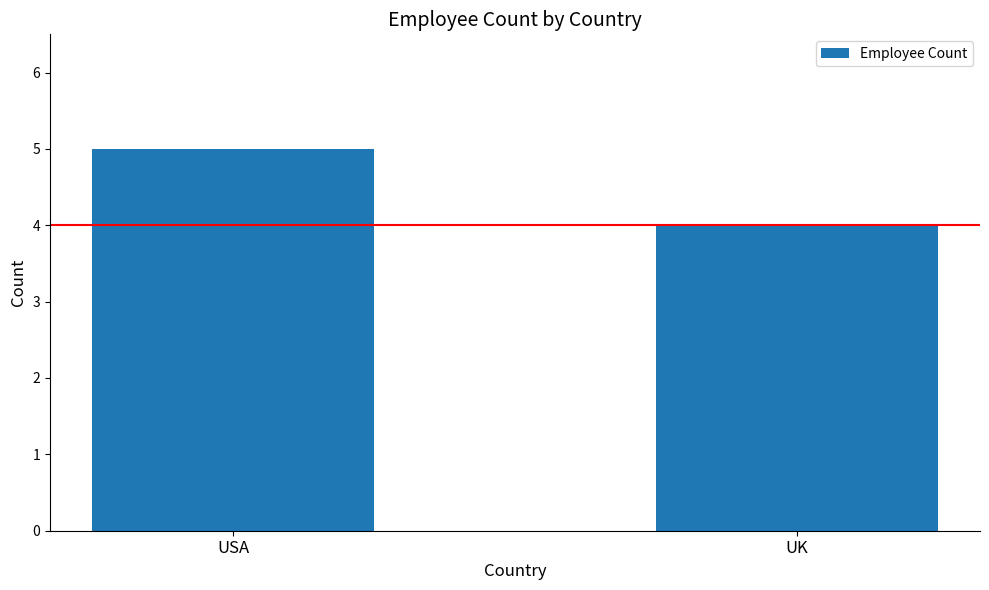

Reading left to right, what are all the values shown in this chart?

USA=5	UK=4